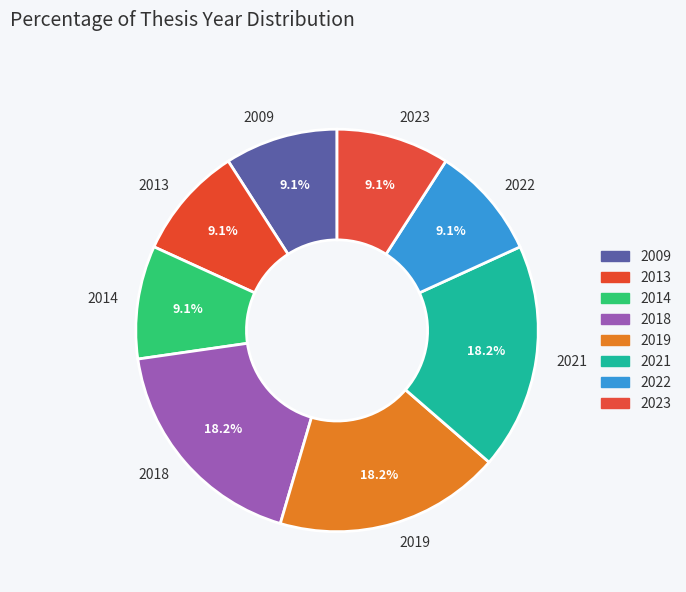

Between 2009 and 2018, which is larger?

2018